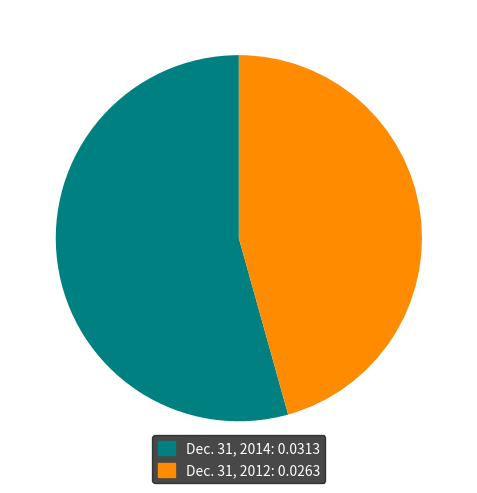

Is Dec. 31, 2014 the majority of the pie?

Yes